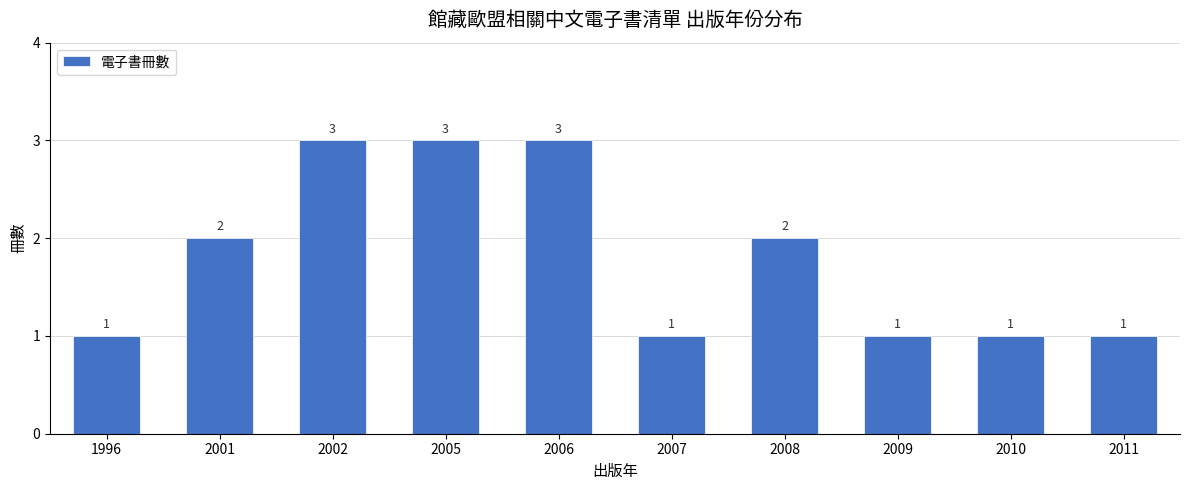

Between 2007 and 2006, which is larger?

2006